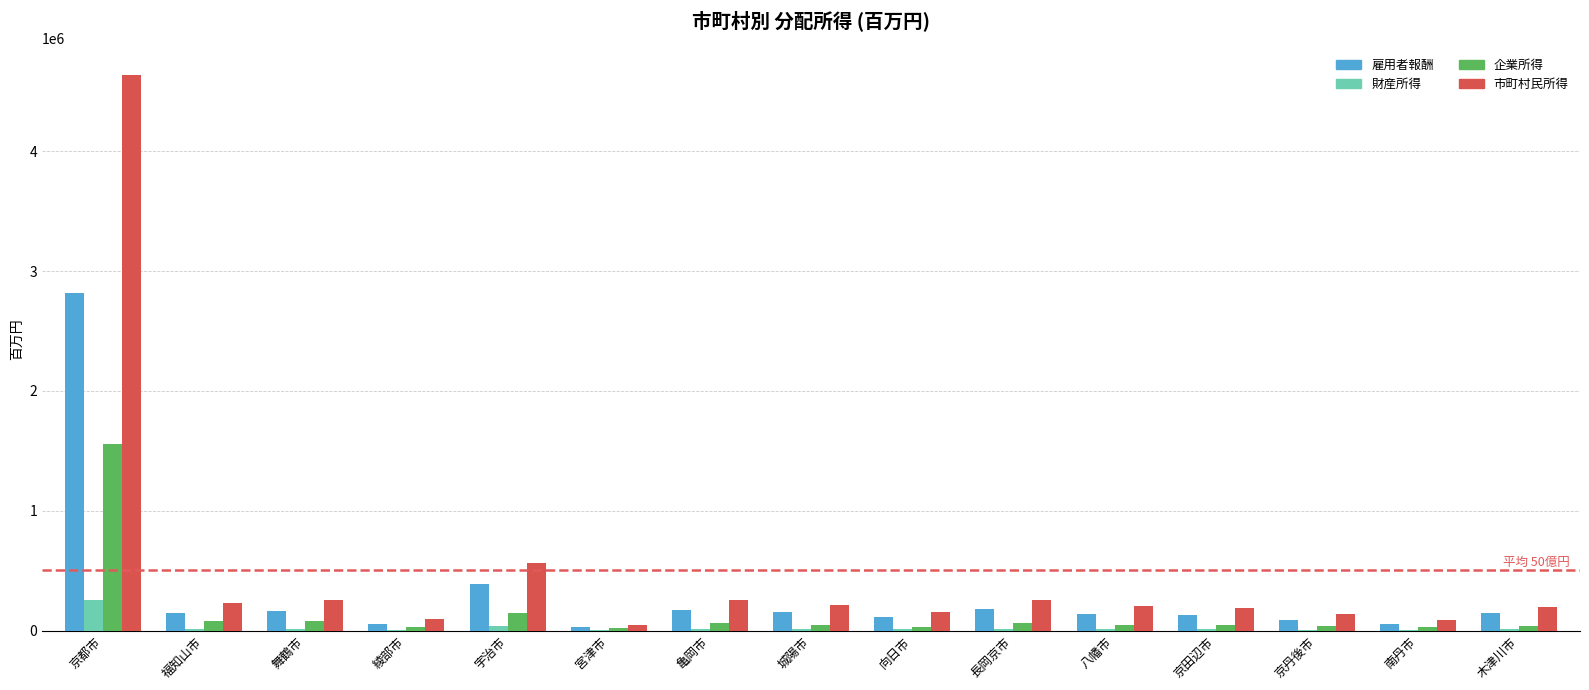

Which series changed the most between 長岡京市 and 京丹後市?

市町村民所得